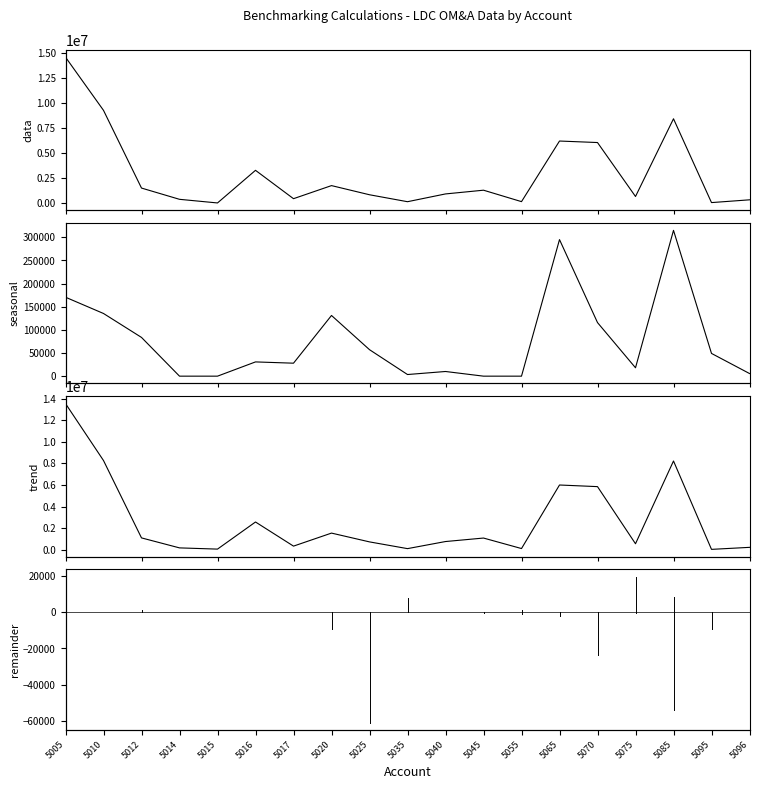

True or false: col_15 has a value of 1697250.2 at 5016.

False